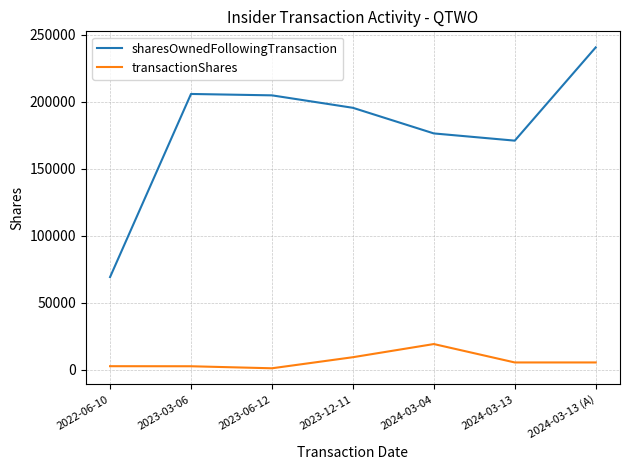

Which category has the highest value in the sharesOwnedFollowingTransaction series?

2024-03-13 (A)